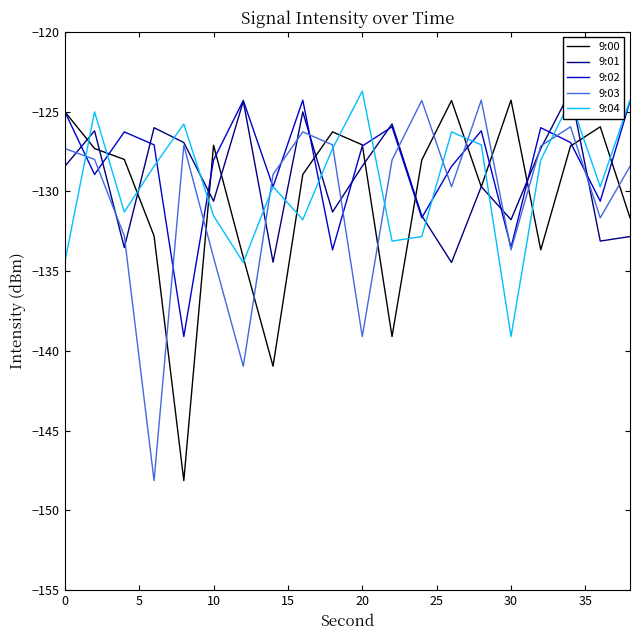

The 9:03 series shows -210.9 at 30. True or false?

False